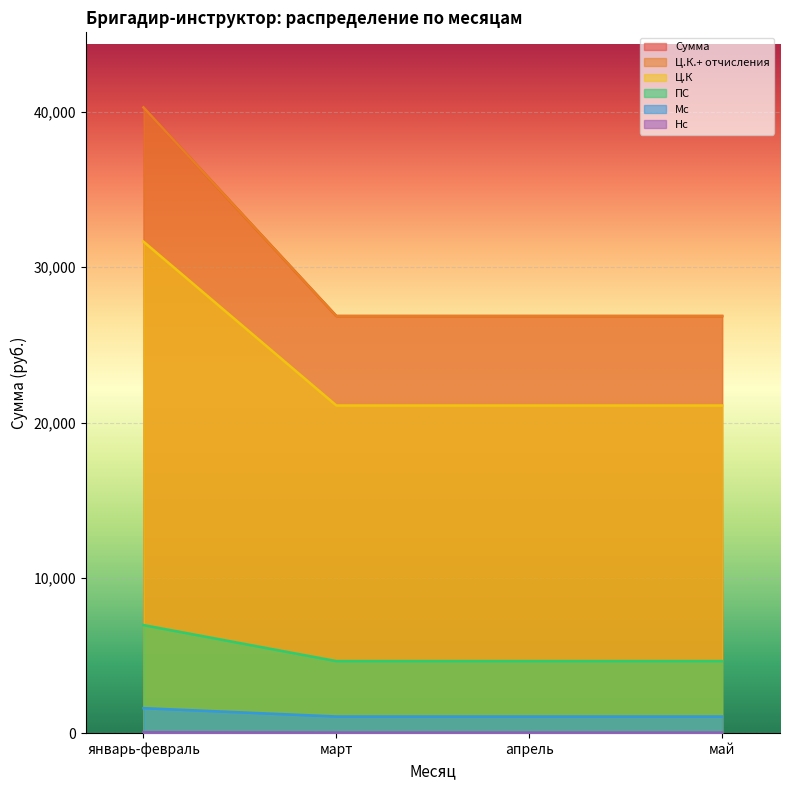

Reading right to left, list all the values displayed in this chart.

Сумма: 26860.3	26860.3	26860.3	40290.4
Ц.К.+ отчисления: 26860.3	26860.3	26860.3	40290.4
Ц.К: 21100.0	21100.0	21100.0	31650.0
ПС: 4642.0	4642.0	4642.0	6963.0
Мс: 1076.1	1076.1	1076.1	1614.2
Нс: 42.2	42.2	42.2	63.3